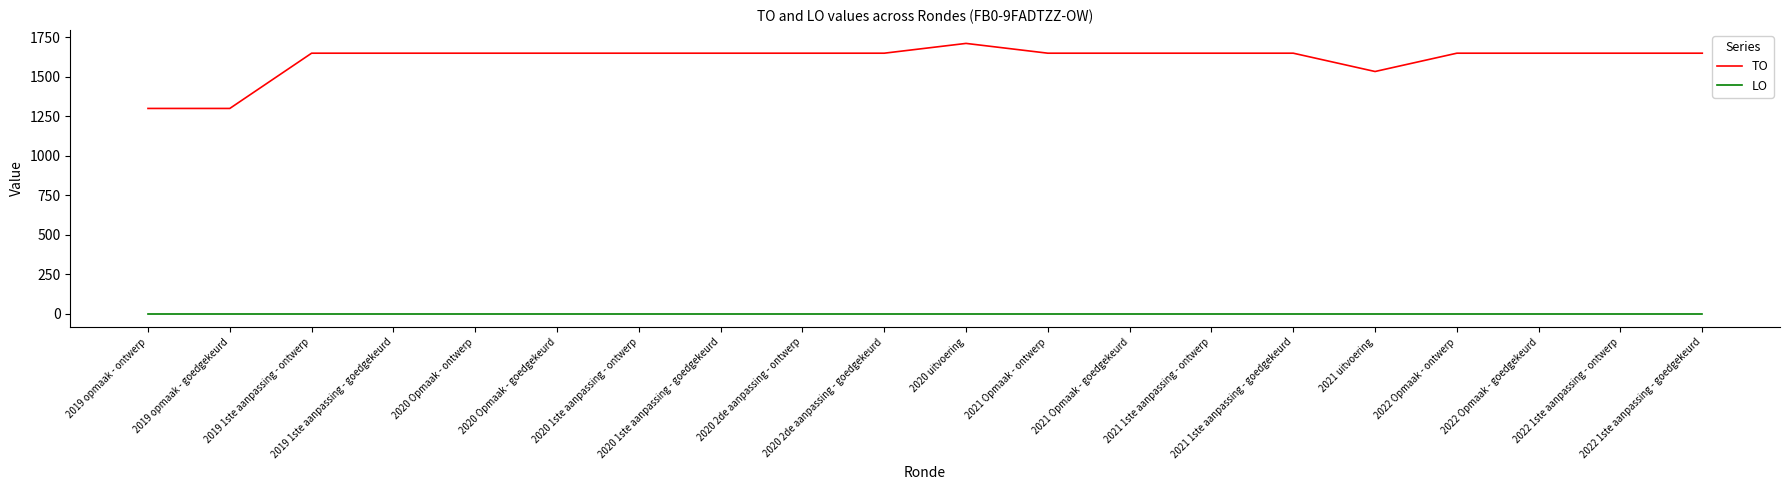

Which category has the highest value across all series?

2020 uitvoering